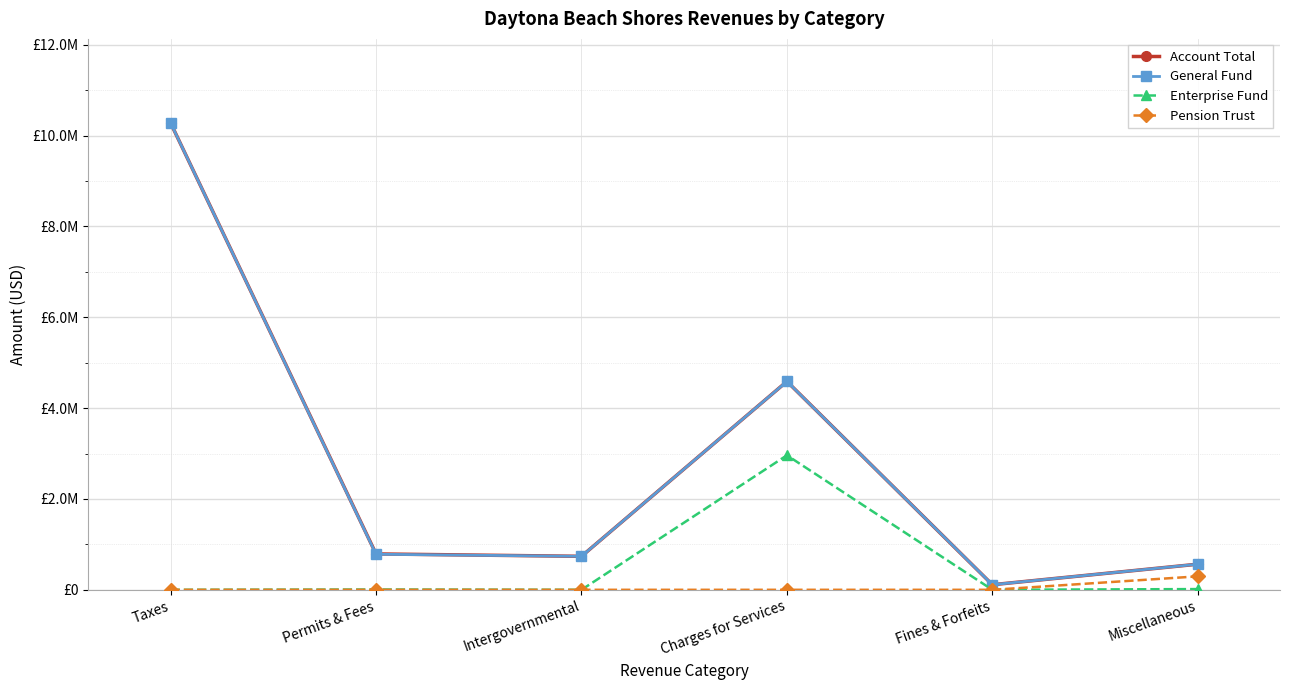

What are all the series names shown in the legend?

Account Total, General Fund, Enterprise Fund, Pension Trust